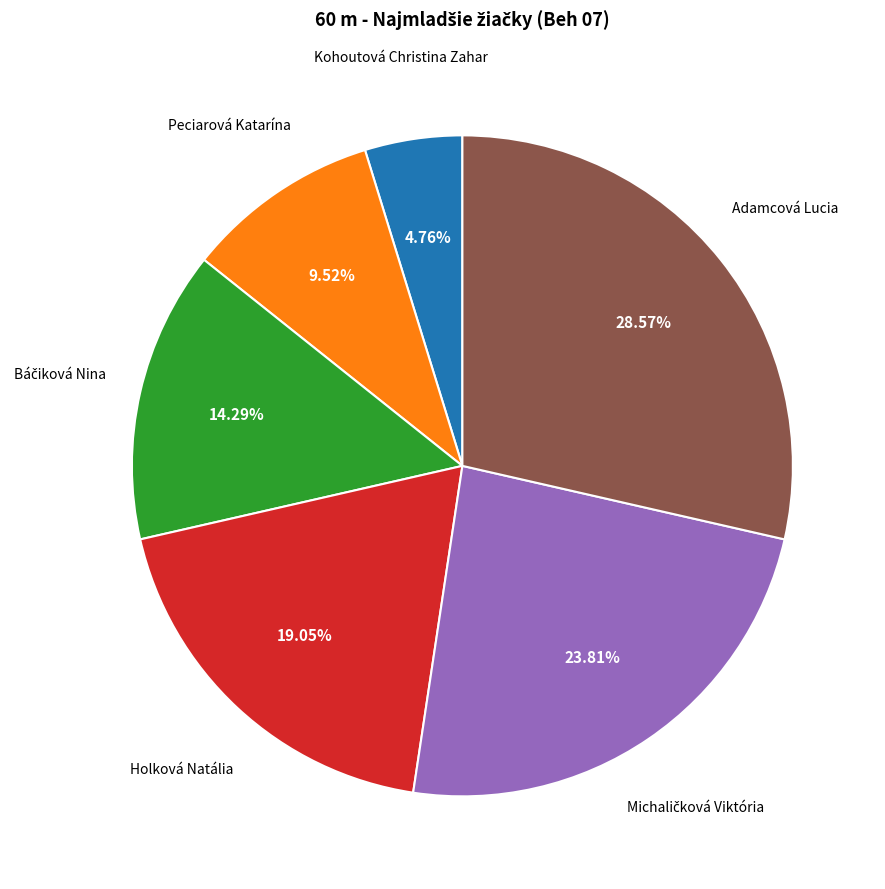

To the nearest percent, what is the average slice percentage?

17%